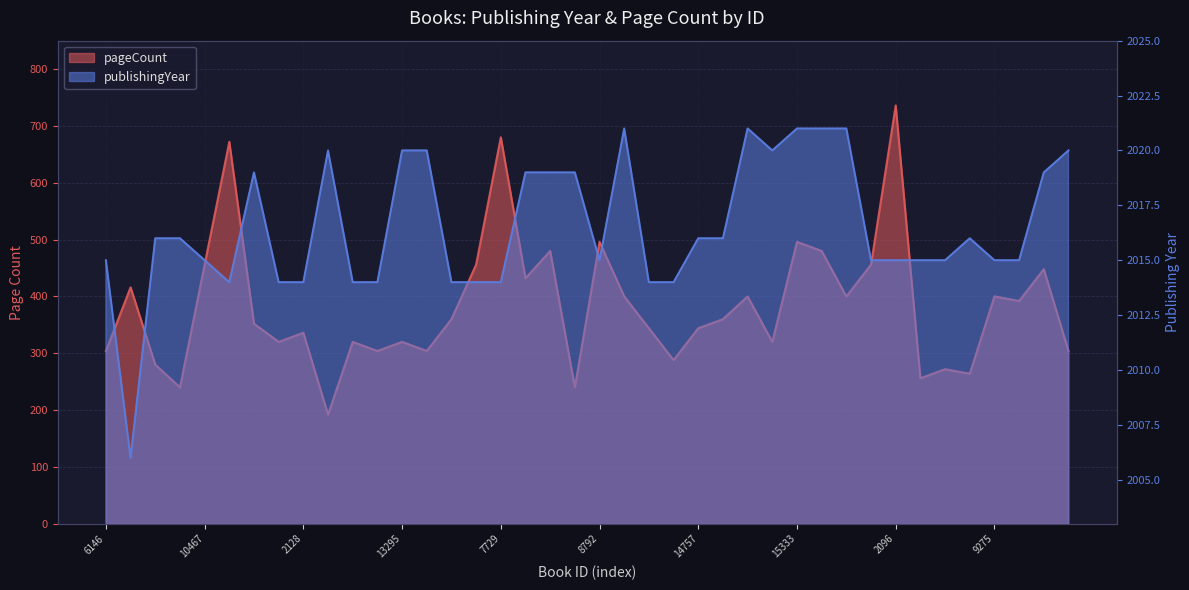

Rank the series by their average value, from lowest to highest.

pageCount, publishingYear